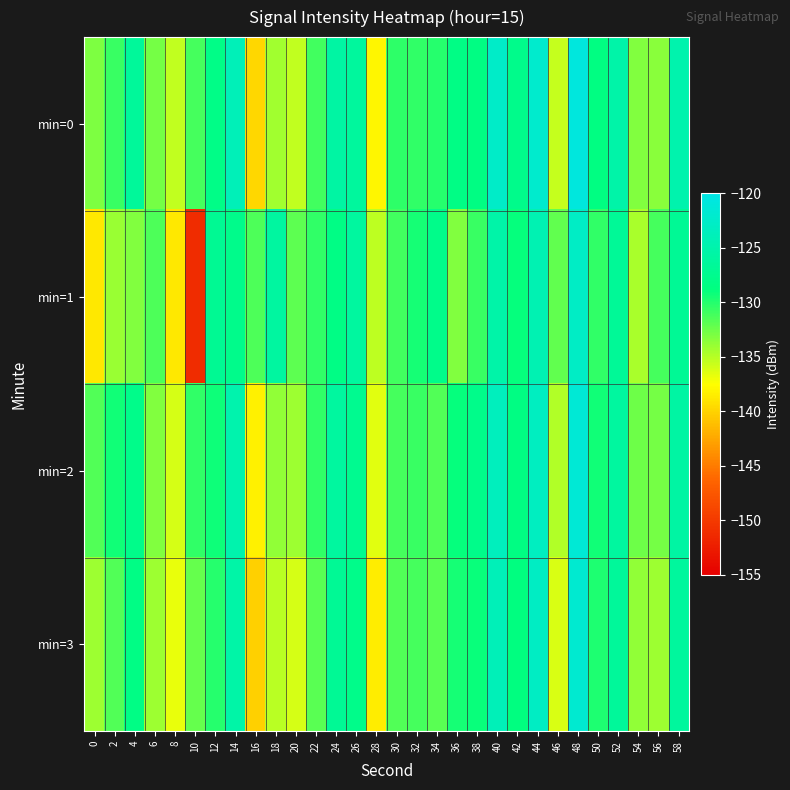

At which category is the sum across all series the highest?

48